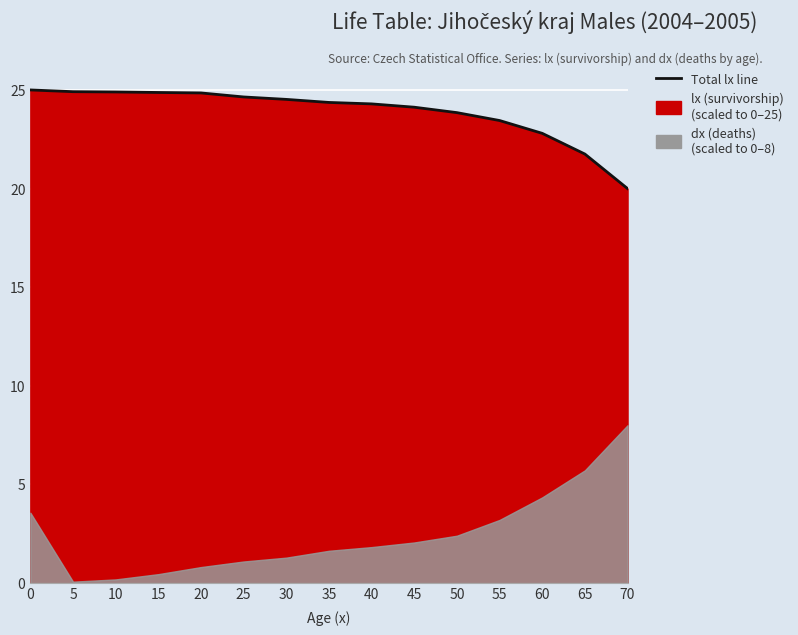

Where is the data nearest to the value 22?

65